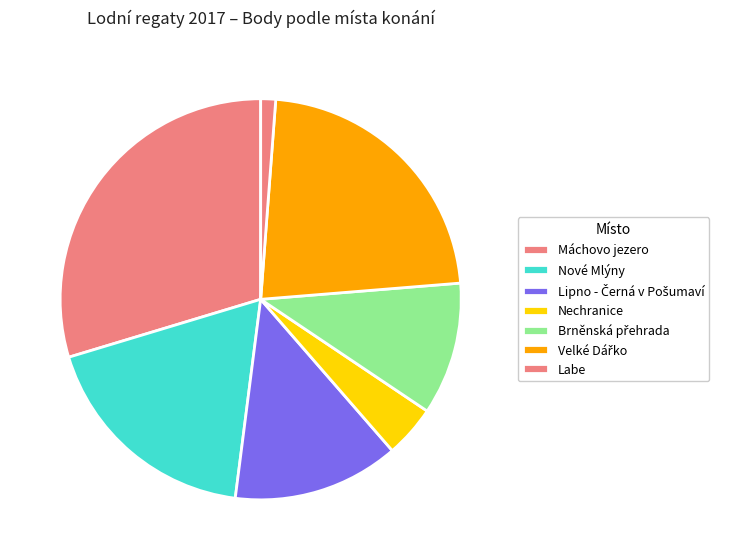

Is there a majority slice in this chart?

No